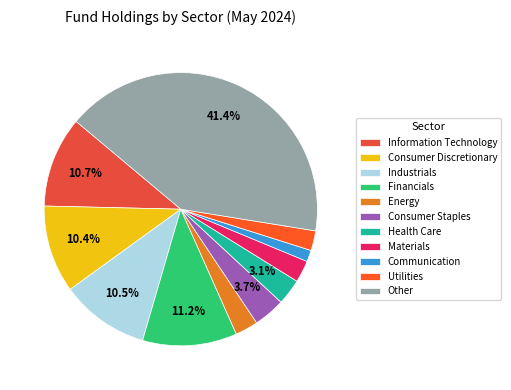

How many slices are in this pie chart?

11